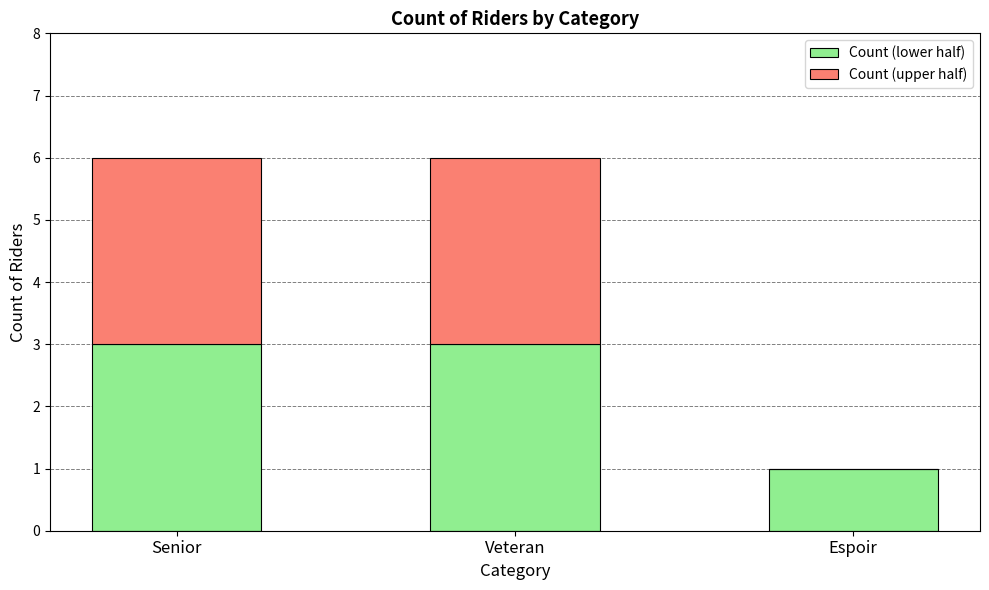

The value of Count (lower half) at Espoir is 0. True or false?

False